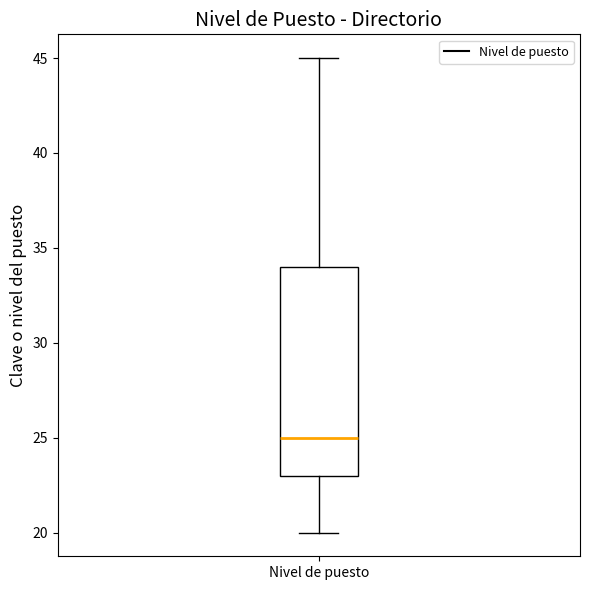

Transcribe this box plot: give where the median line is, the range the box spans, and where the two whiskers end, as read against the y-axis. The values are not printed on the chart, so give them approximately, as read against the axis.

median 25, box 23 to 34, whiskers 20 to 45